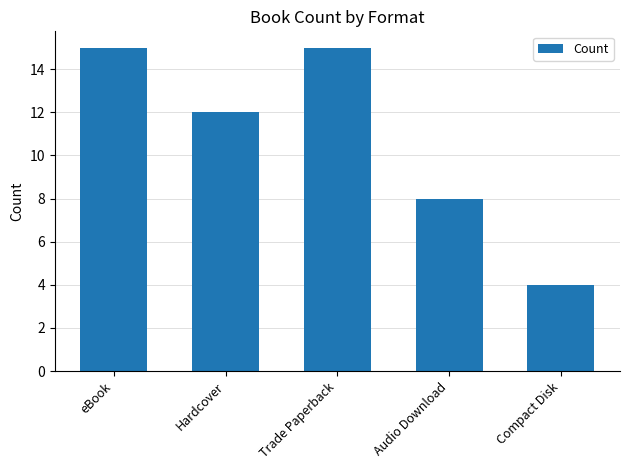

What is the change in value from Audio Download to Compact Disk?

-4